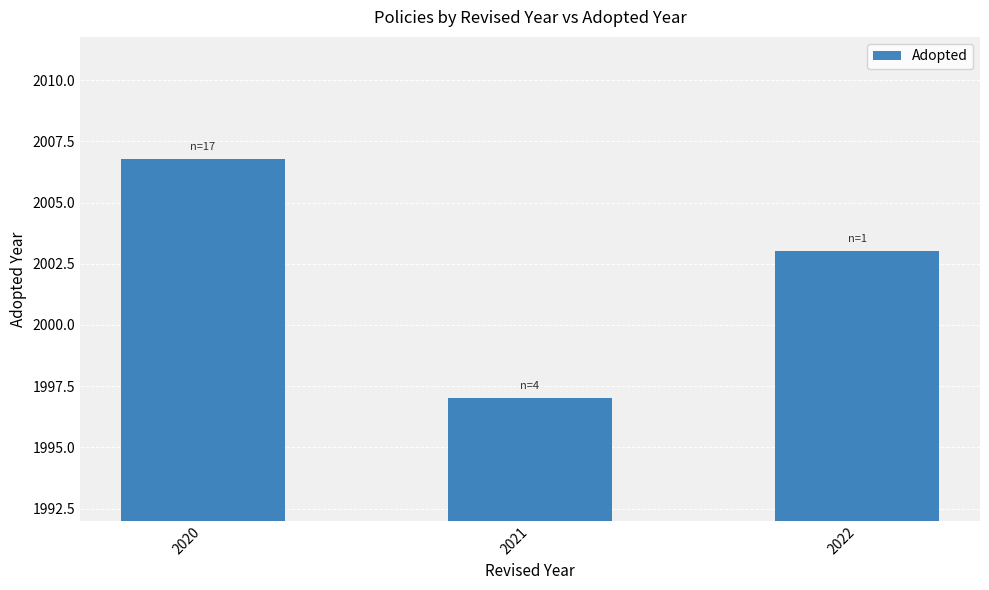

What is the value of the 2nd bar from the left?

1997.0